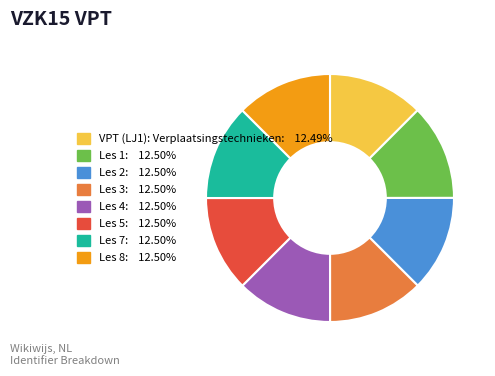

Approximately how many times larger is the value at Les 2: 12.50% compared to Les 3: 12.50%?

1.0